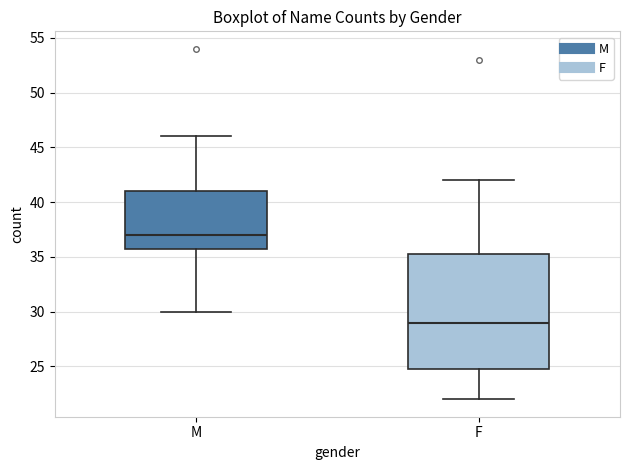

Where does the median line of the box for M sit on the y-axis? The values are not printed on the chart, so give them approximately, as read against the axis.

37.0